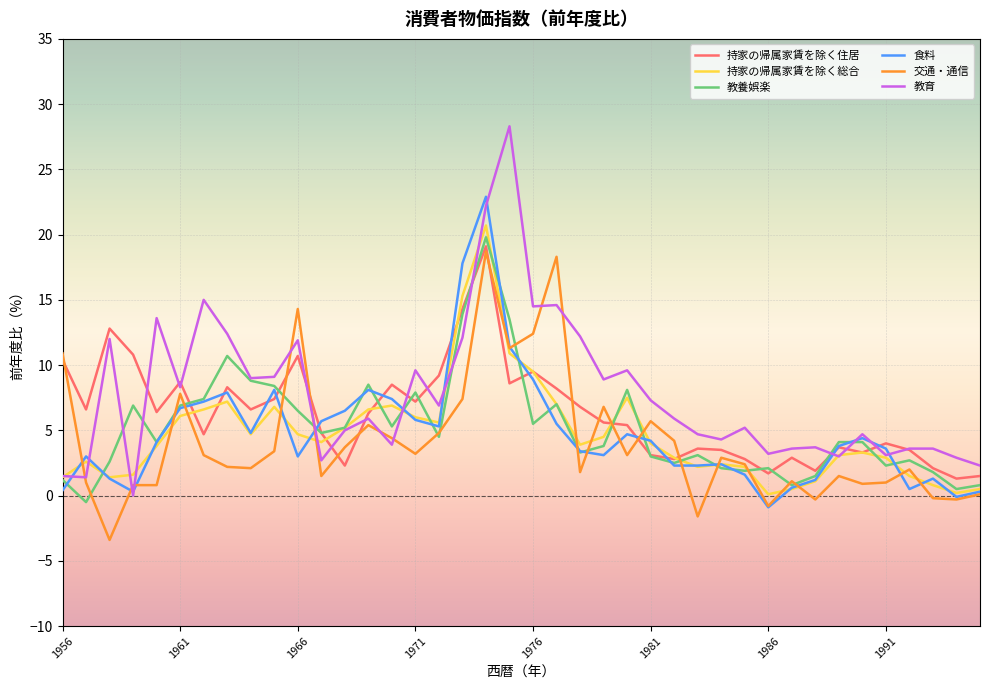

What is the average value of the 持家の帰属家賃を除く総合 series?

4.7